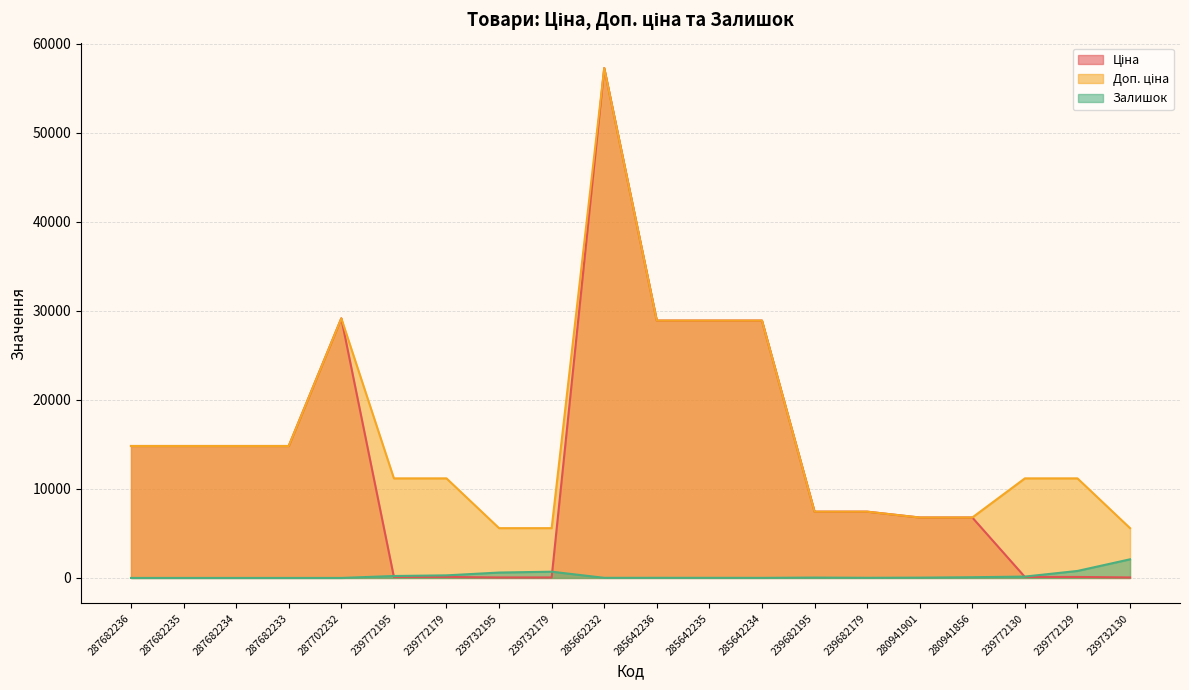

Is the value of Ціна at 239732195 greater than the value of Доп. ціна at 239732130?

No